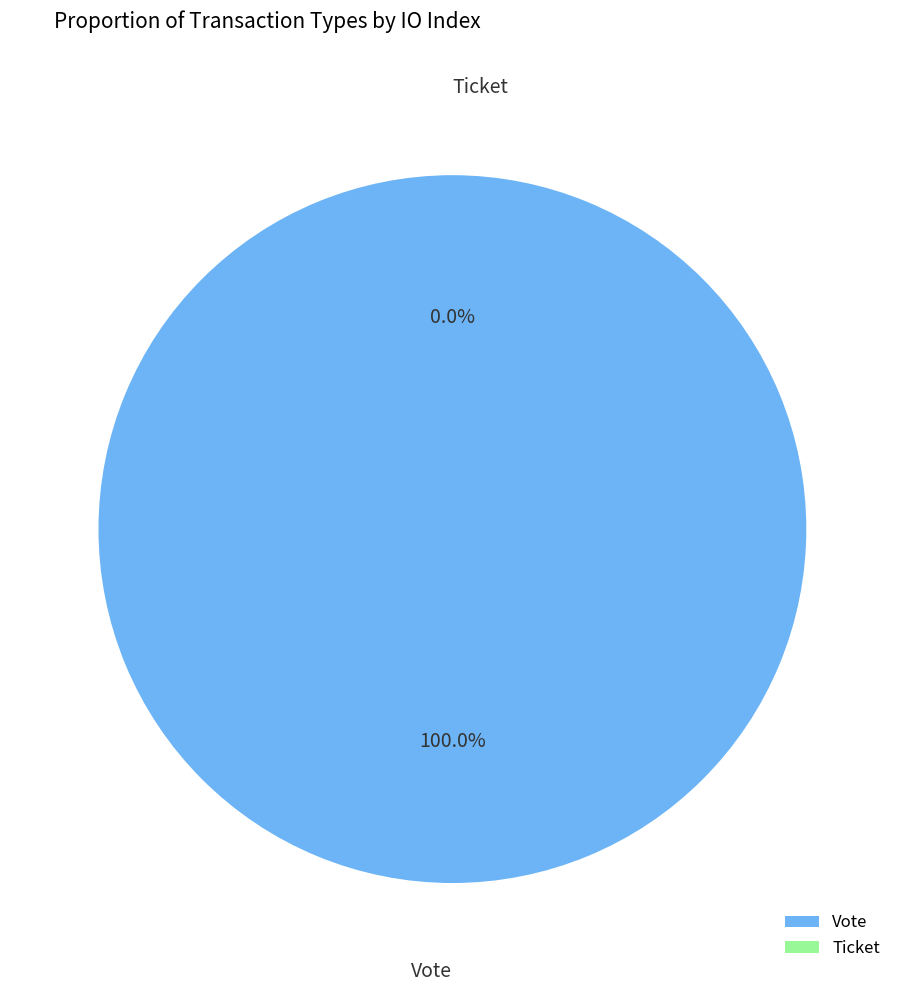

Combined, what portion of the pie is Vote and Ticket?

100.0%